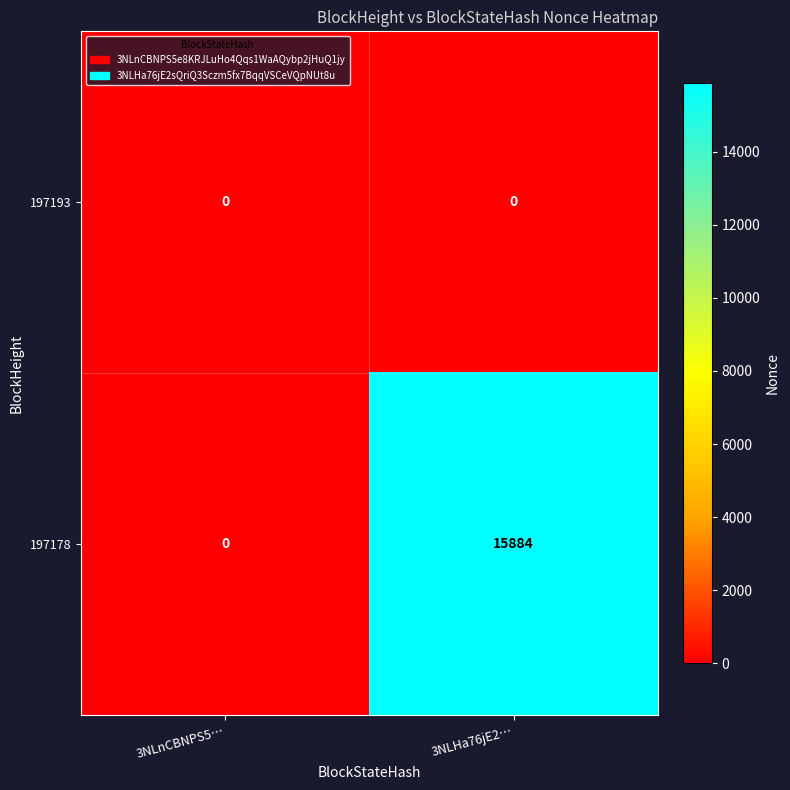

Reading left to right, list all the values displayed in this chart.

197193: 3NLnCBNPS5…=0	3NLHa76jE2…=0
197178: 3NLnCBNPS5…=0	3NLHa76jE2…=15884